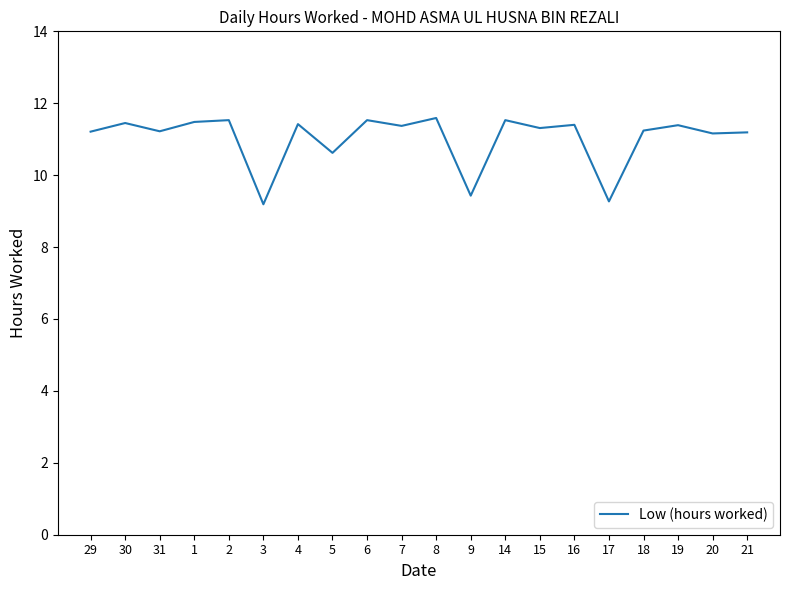

What is the minimum value shown in the chart?

9.2